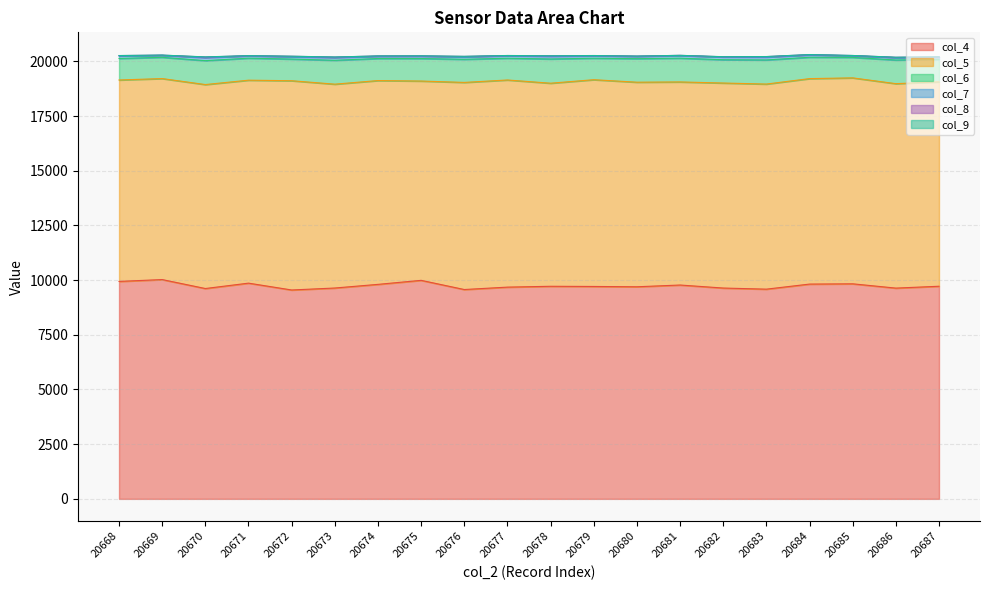

Reading right to left, list all the values displayed in this chart.

col_4: 9720	9635	9831	9819	9587	9638	9776	9696	9710	9718	9680	9570	9990	9806	9639	9549	9862	9616	10025	9941
col_5: 9343	9346	9415	9393	9376	9372	9284	9352	9452	9284	9469	9468	9111	9317	9319	9566	9278	9324	9189	9208
col_6: 1033	1081	936	976	1102	1065	1085	1076	981	1108	994	1057	1029	1008	1091	991	1006	1093	972	984
col_7: 97	107	76	105	130	124	119	105	111	120	114	110	106	100	126	104	106	138	89	119
col_8: 14	18	10	17	23	11	12	11	12	25	10	21	15	18	21	24	9	28	11	13
col_9: 3	2	2	2	3	4	0	1	2	1	2	5	3	0	4	2	1	6	1	2